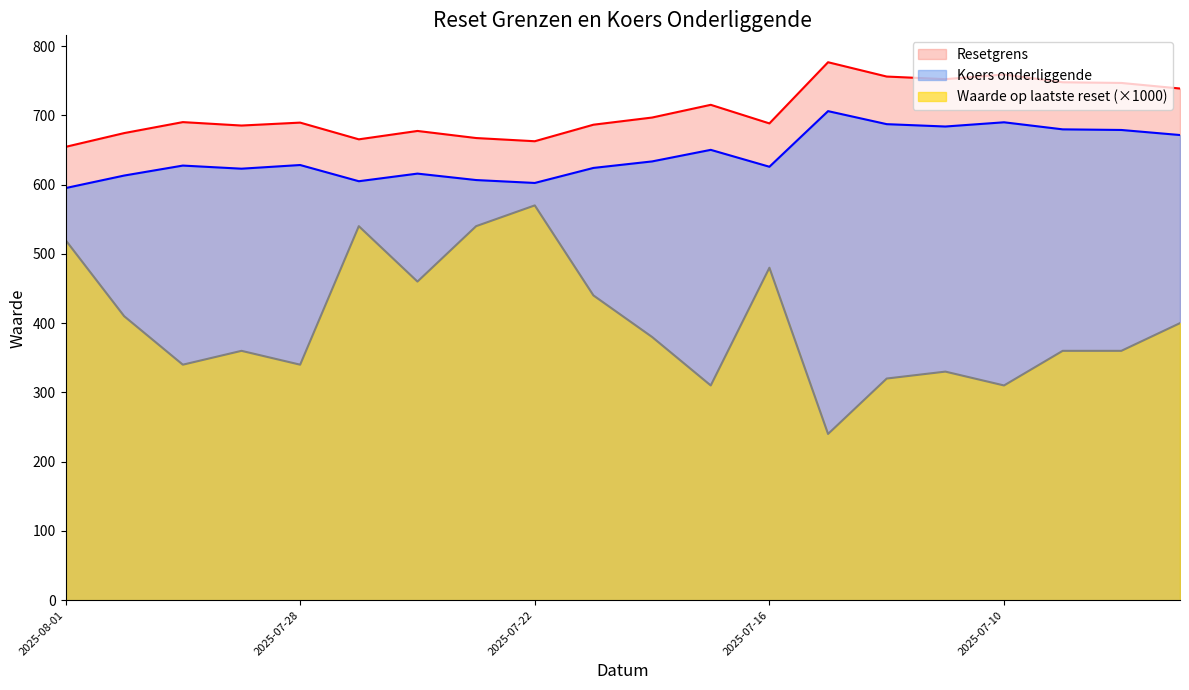

List the series in order of their overall mean, highest first.

Resetgrens, Koers onderliggende, Waarde op laatste reset (×1000)